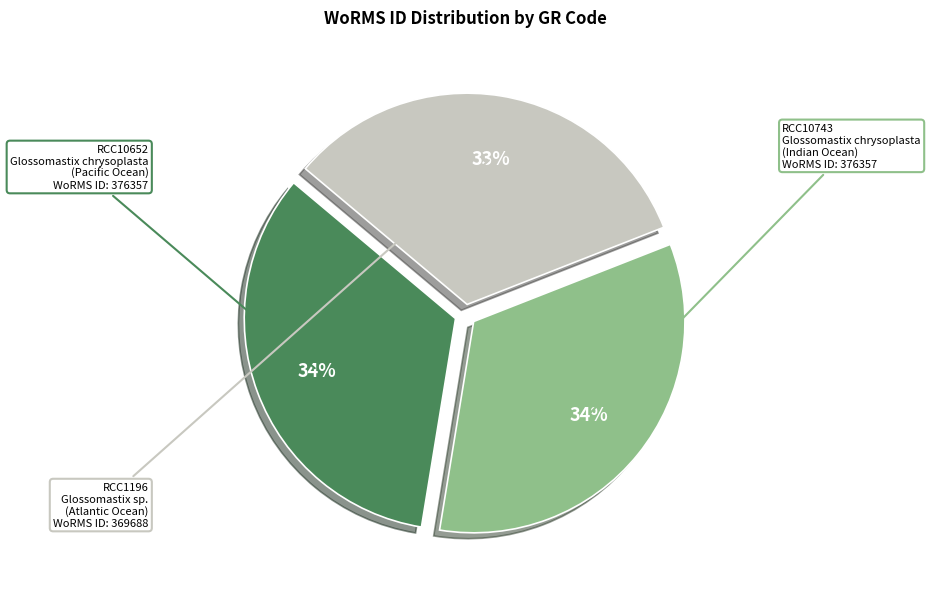

Which has a higher value, RCC10743 or RCC1196?

RCC10743